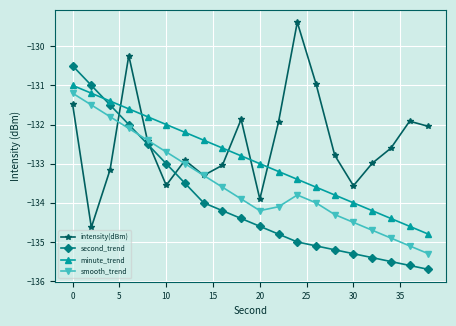

What is the minimum value shown in the chart?

-135.7